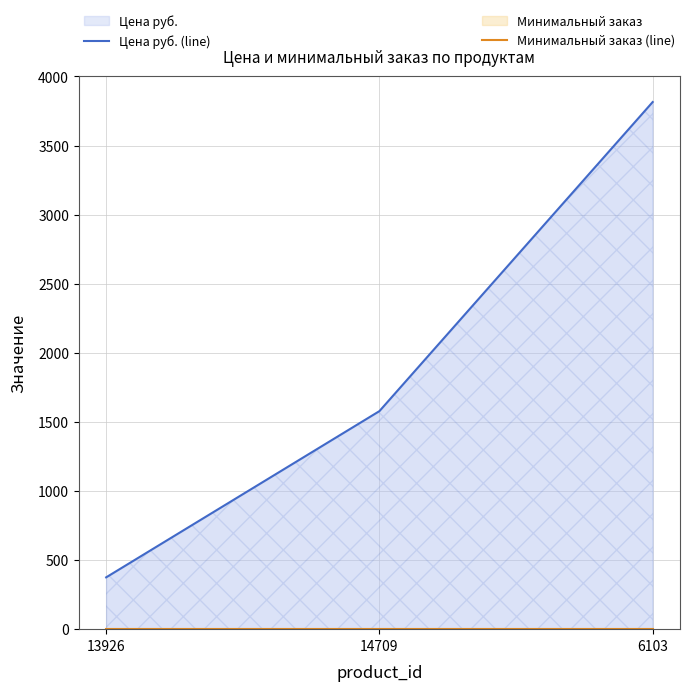

What is the lowest value of the Цена руб. (line) series?

375